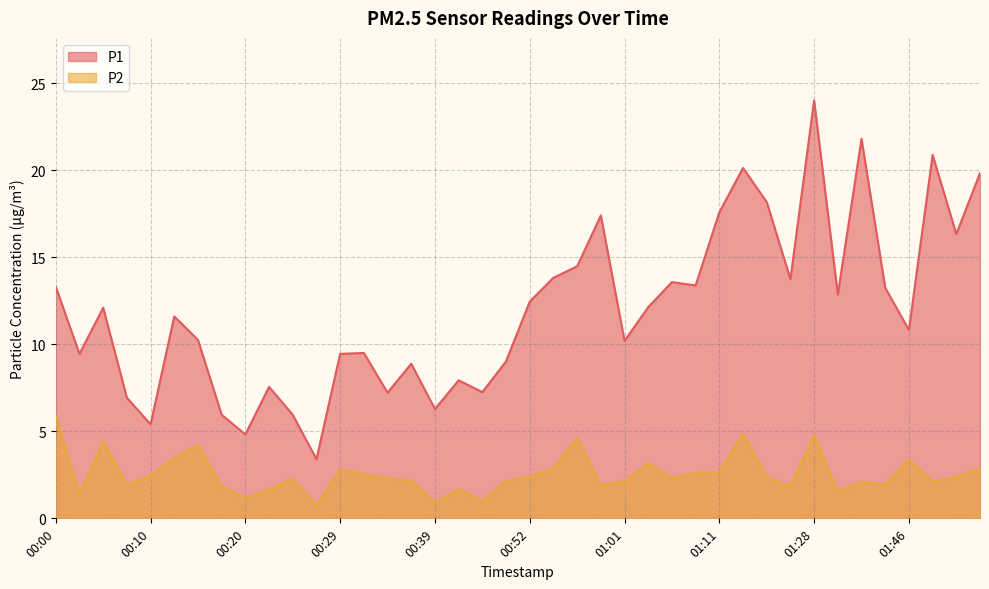

True or false: P1 and P2 intersect in this chart.

False